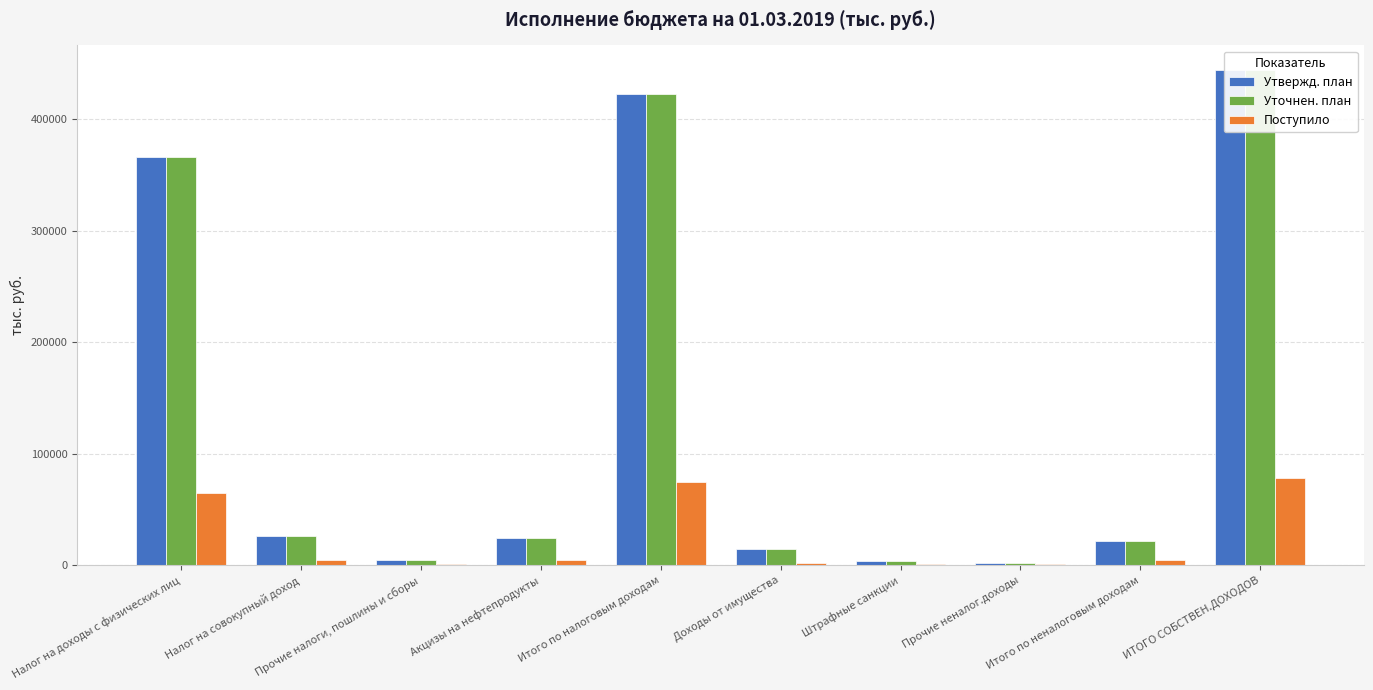

True or false: Поступило has a value of 4433.8 at Итого по неналоговым доходам.

True